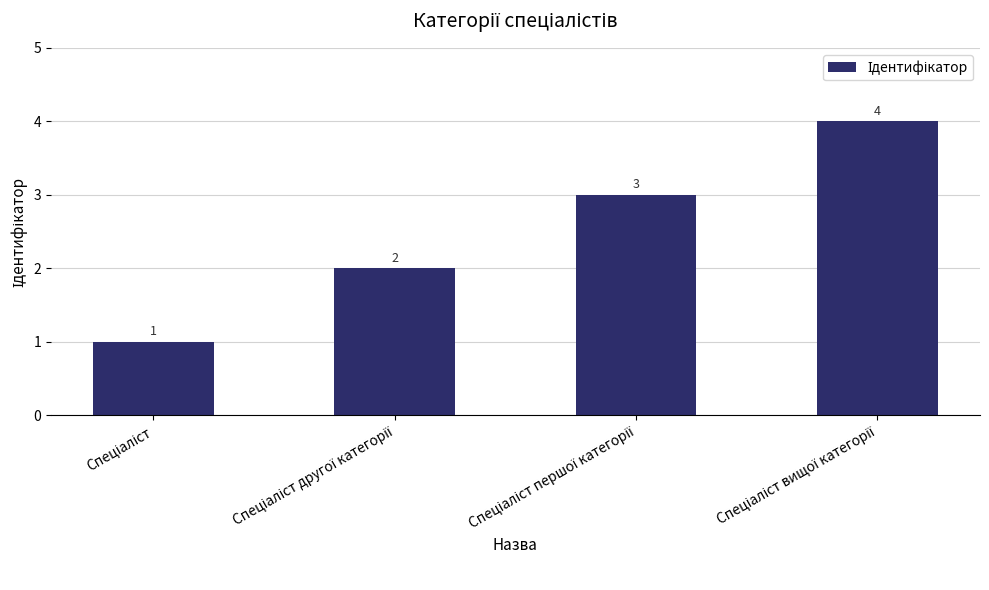

What is the smallest value displayed?

1